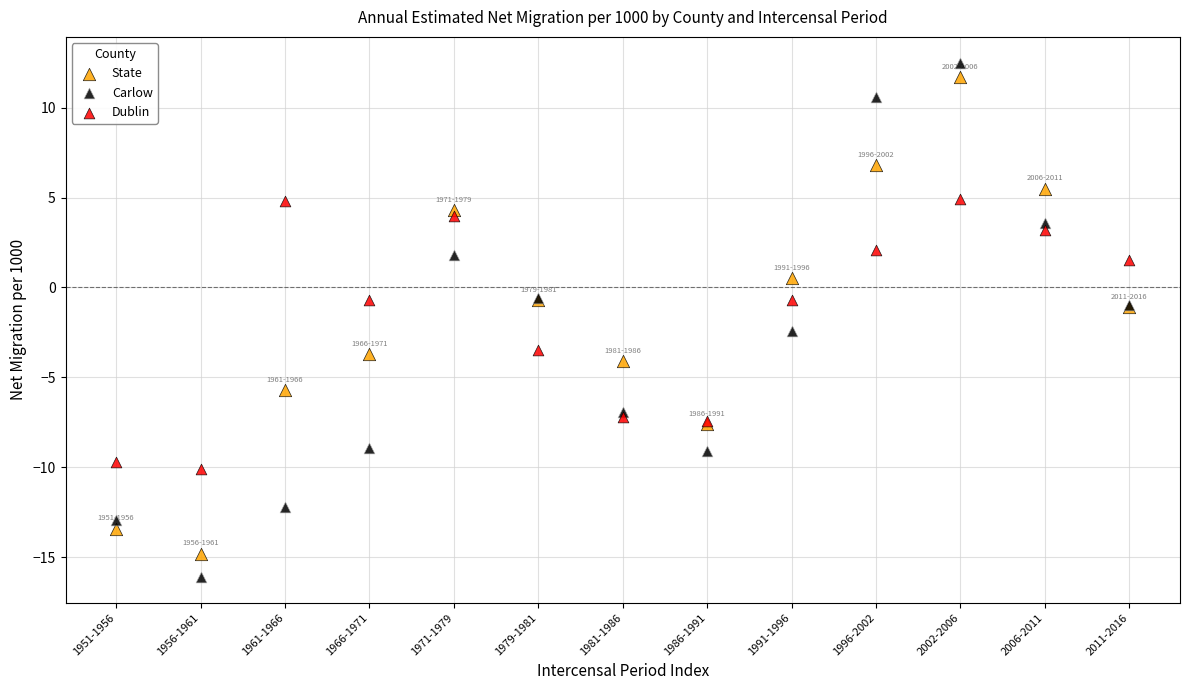

Which series reaches the minimum Y coordinate?

Carlow